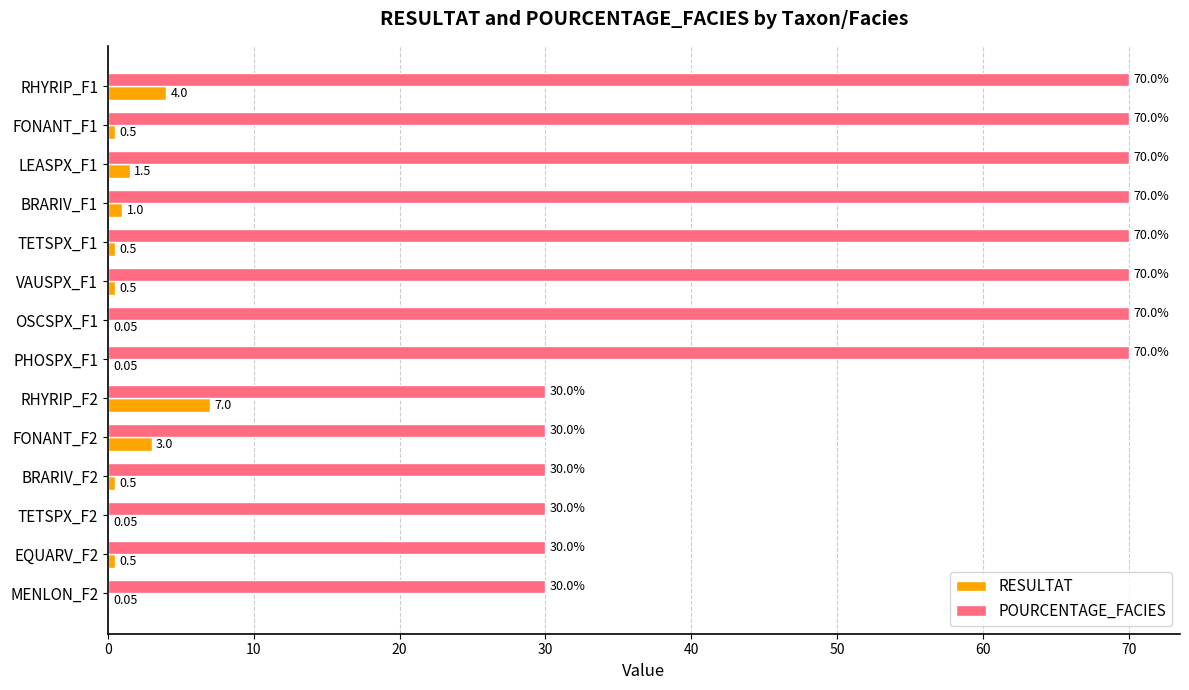

How many categories are shown in the chart?

14